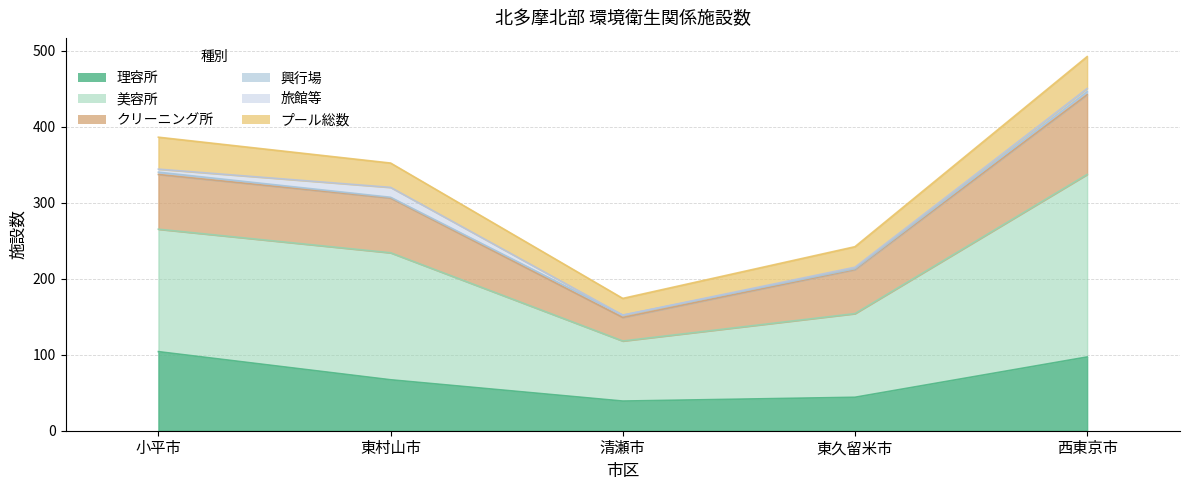

True or false: 理容所 has a value of 67 at 東村山市.

True